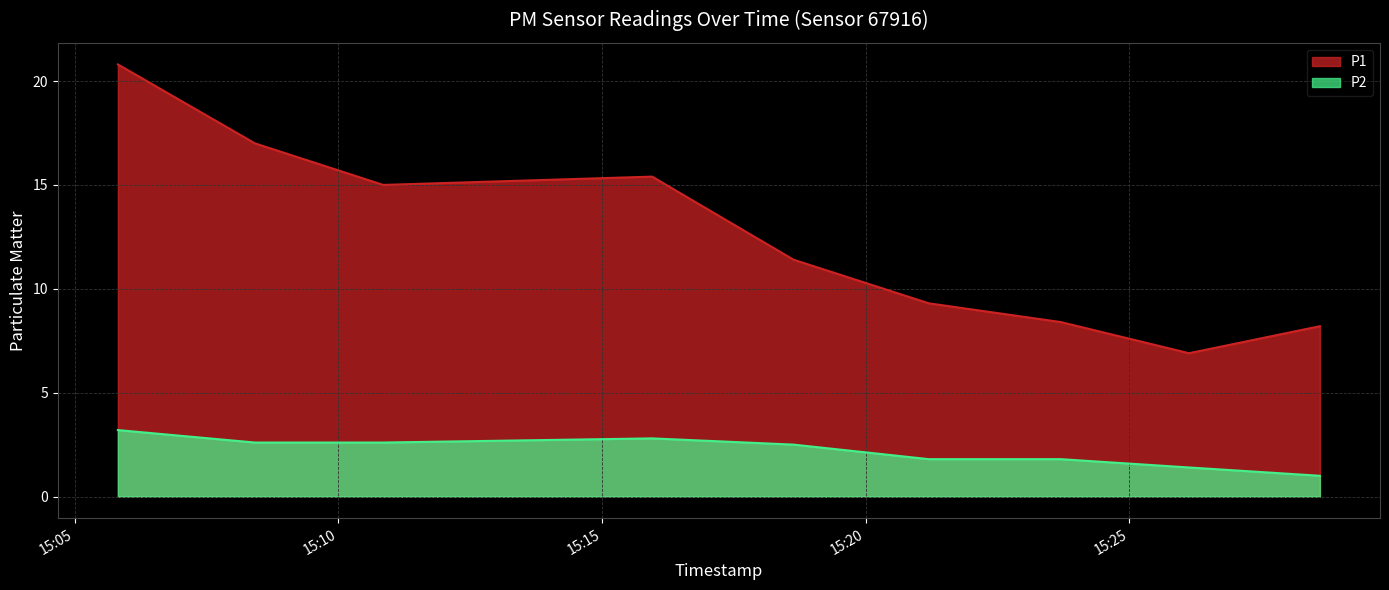

How many interior local peaks does the P1 series have?

1